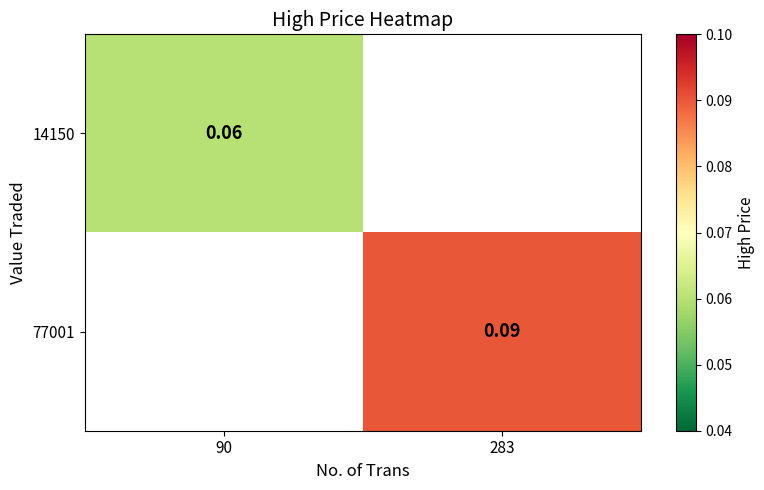

The 77001 series shows 0.1 at 283. True or false?

False